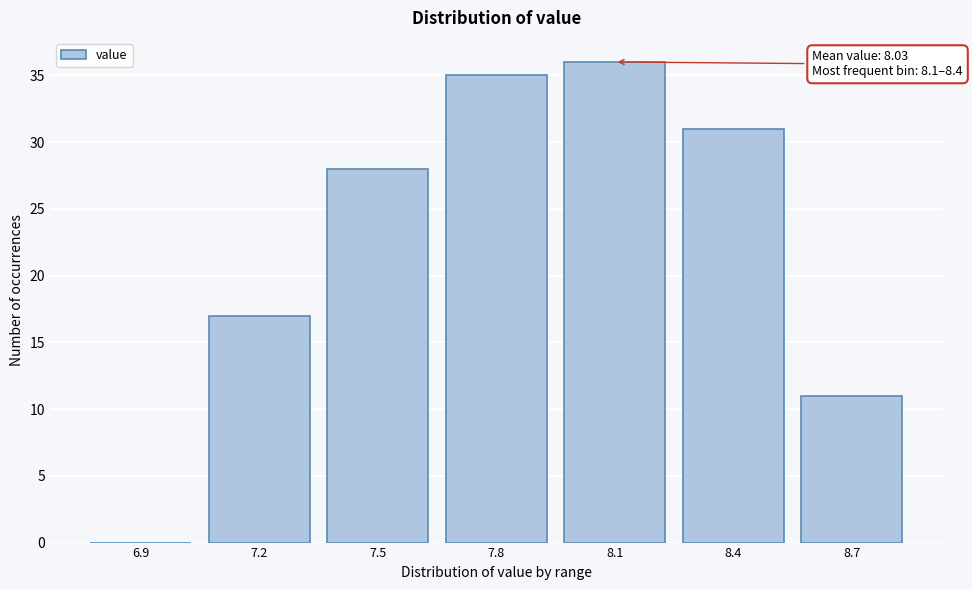

Reading left to right, extract all data points from this chart.

6.9=0	7.2=17	7.5=28	7.8=35	8.1=36	8.4=31	8.7=11